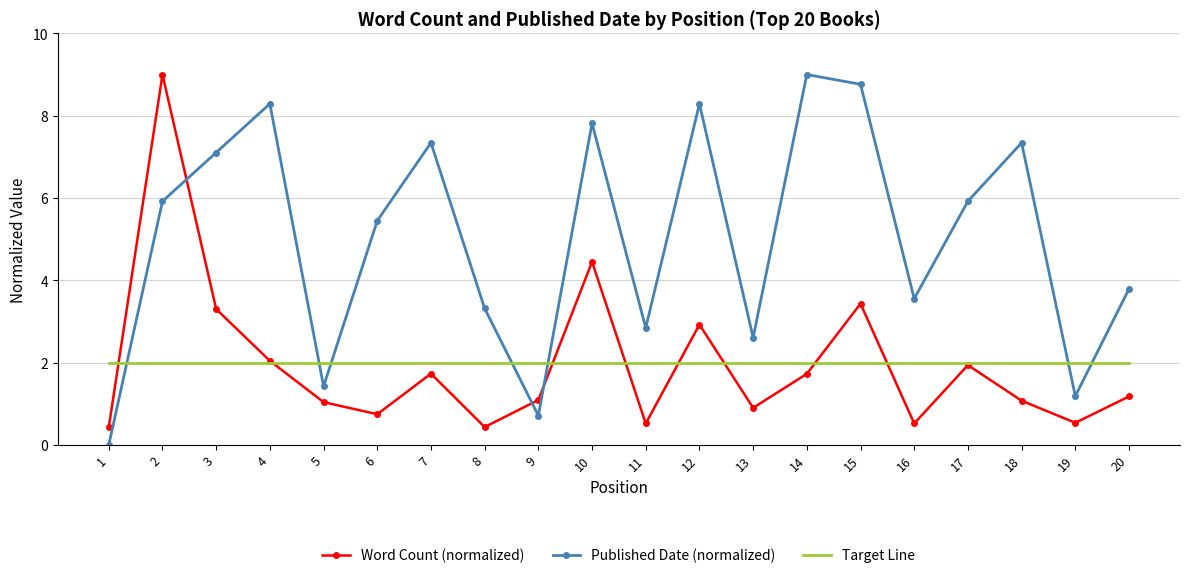

Between 5 and 13, which series saw the biggest shift?

Published Date (normalized)